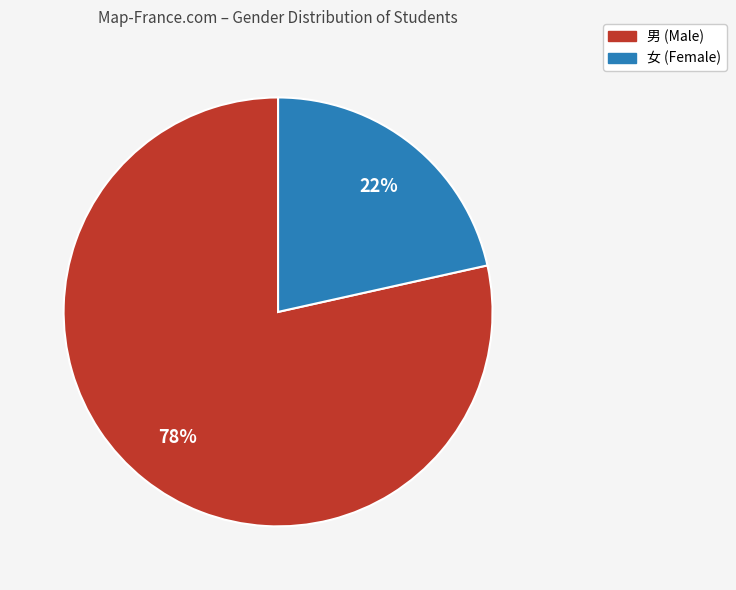

Which has a higher value, 男 or 女?

男